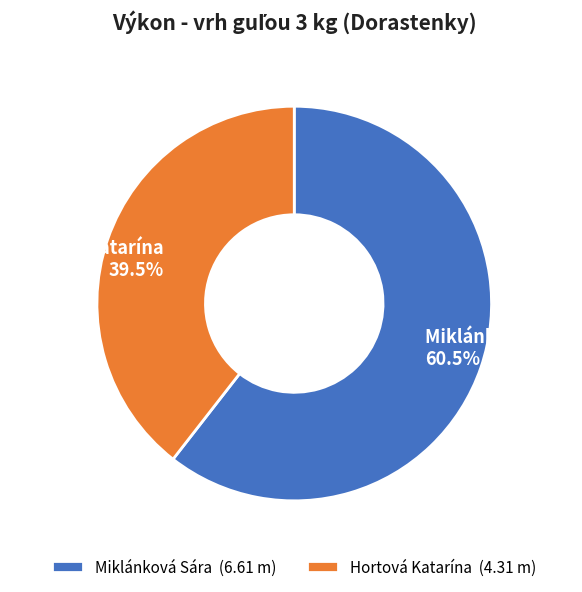

What is the majority slice?

Miklánková Sára